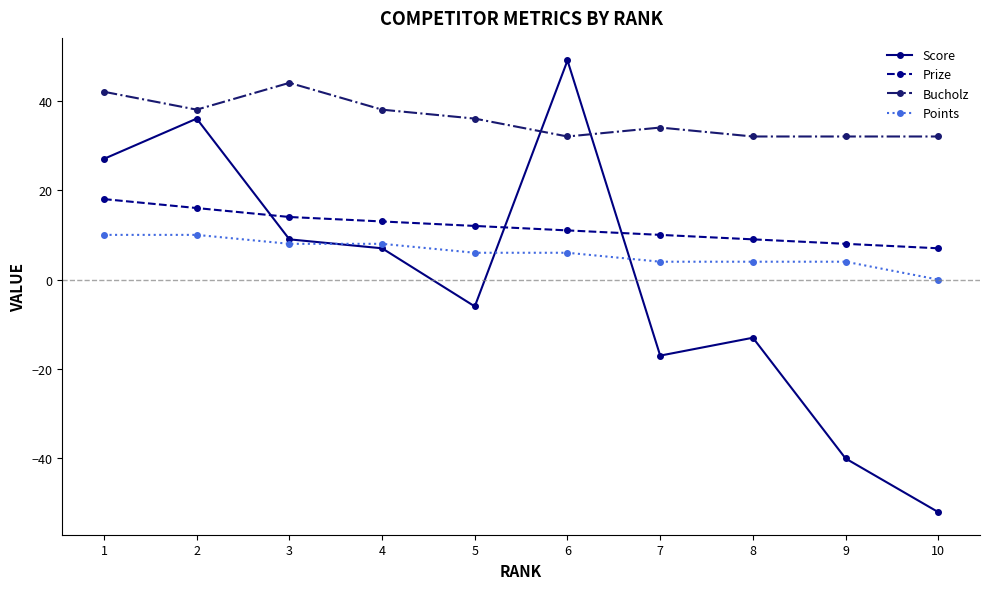

How many Bucholz values are between 32 and 38?

8